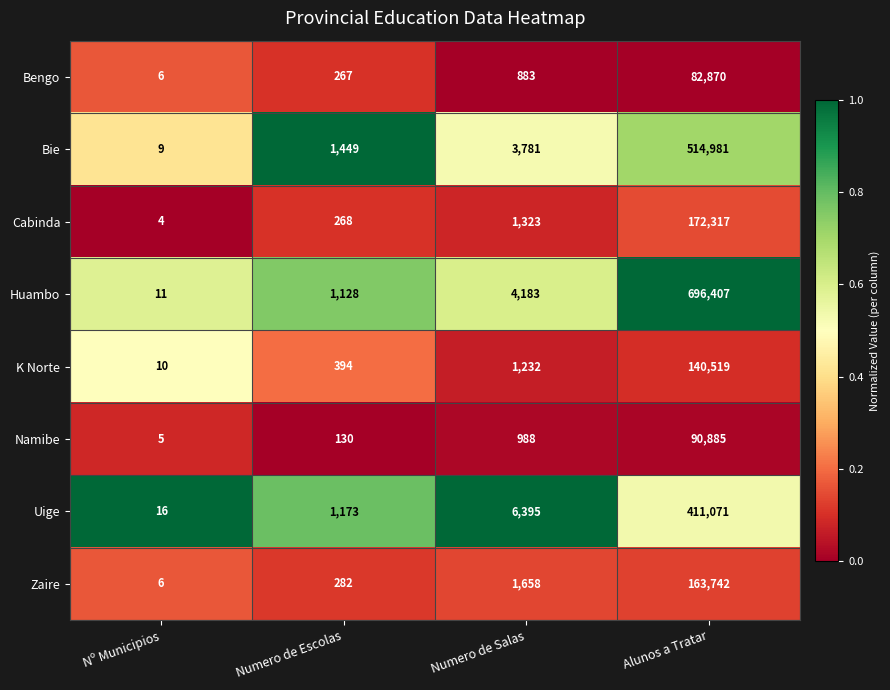

How many distinct data groups are displayed?

8